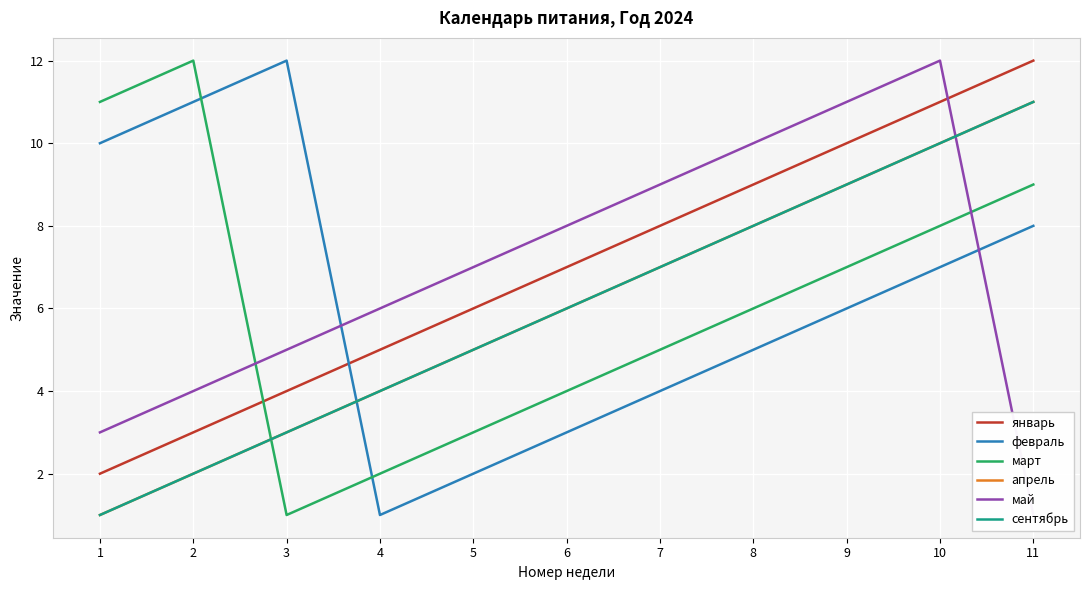

What are all the series names shown in the legend?

январь, февраль, март, апрель, май, сентябрь